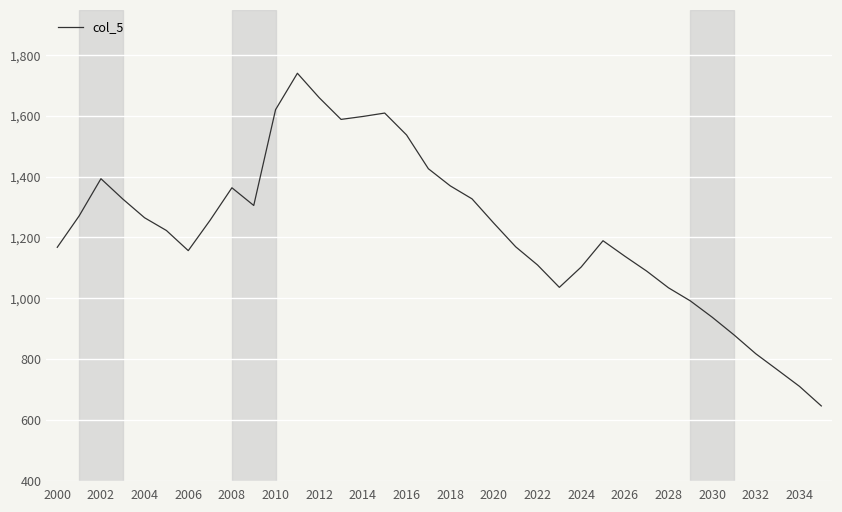

What is the greatest value displayed?

1740.3